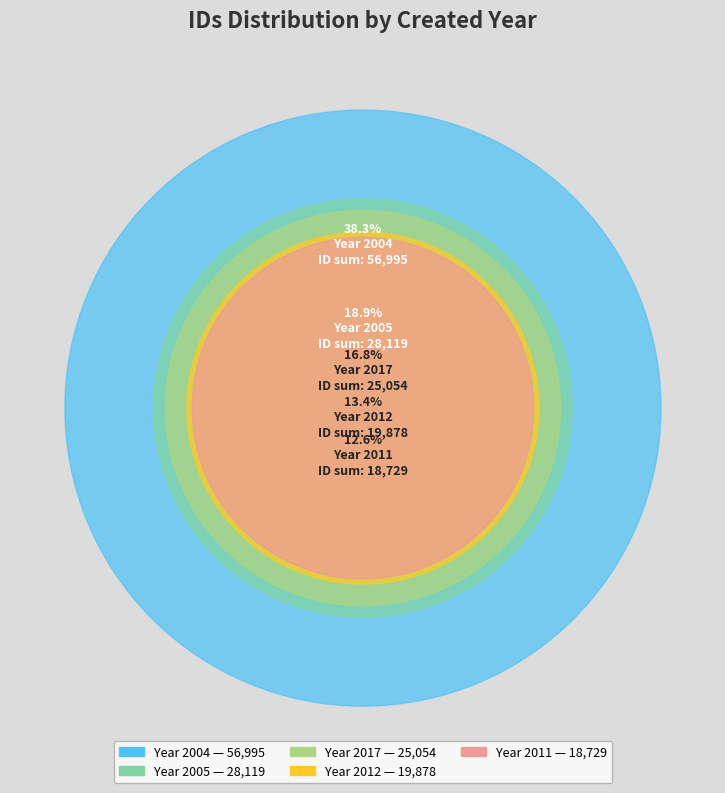

To the nearest percent, what percentage of the pie is 2017-03-09?

17%